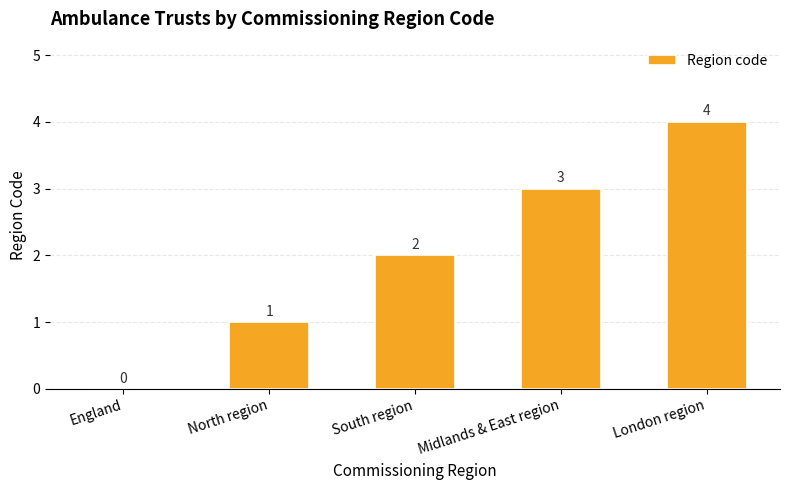

Reading left to right, extract all data points from this chart.

England=0	North region=1	South region=2	Midlands & East region=3	London region=4